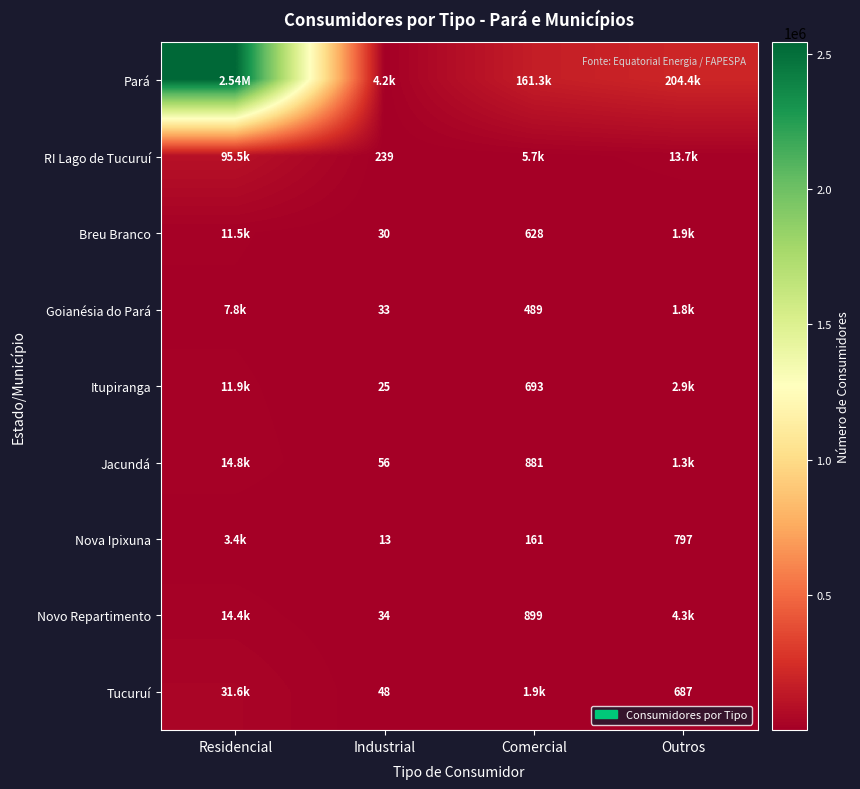

At which label does Itupiranga first exceed 2882?

Residencial